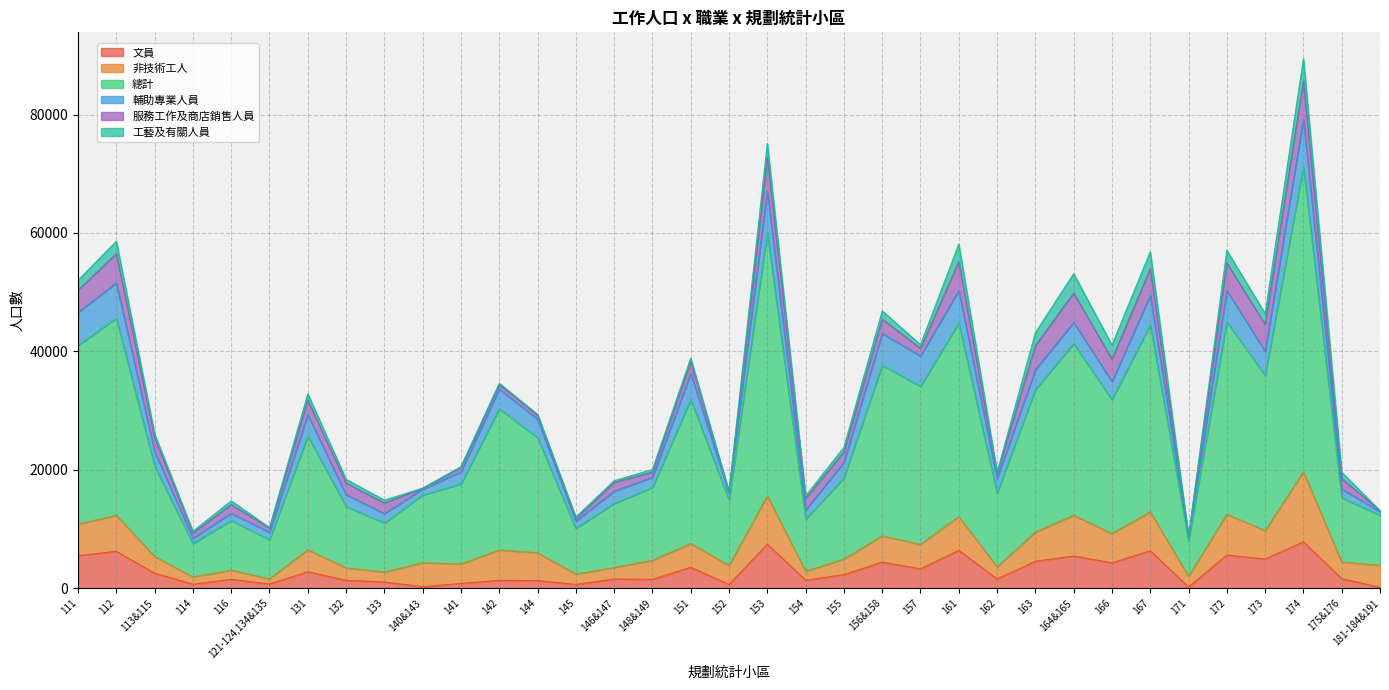

At which category does the chart reach its minimum across all series?

181-184&191